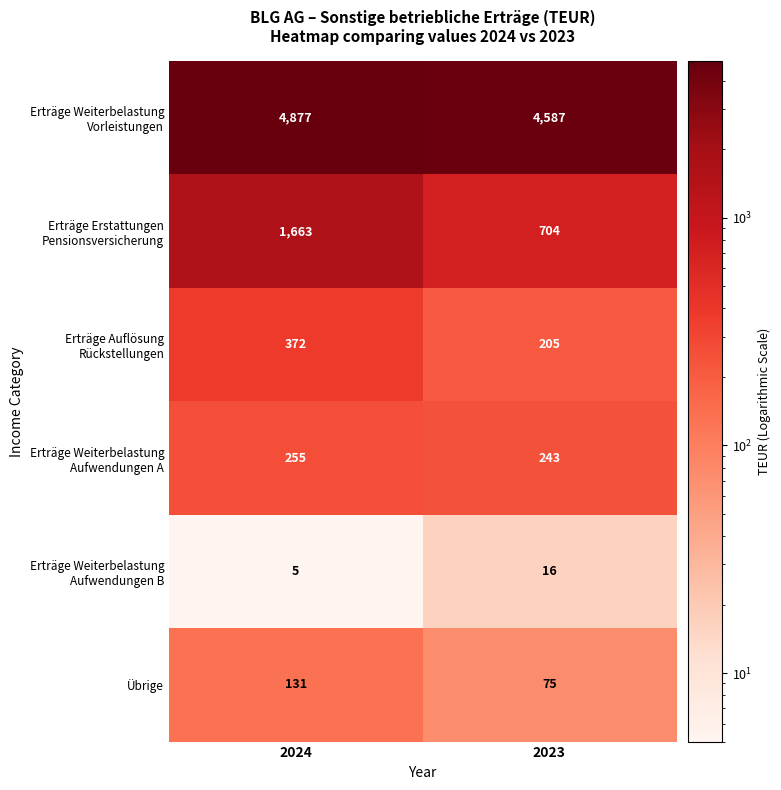

How many categories are shown in the chart?

2